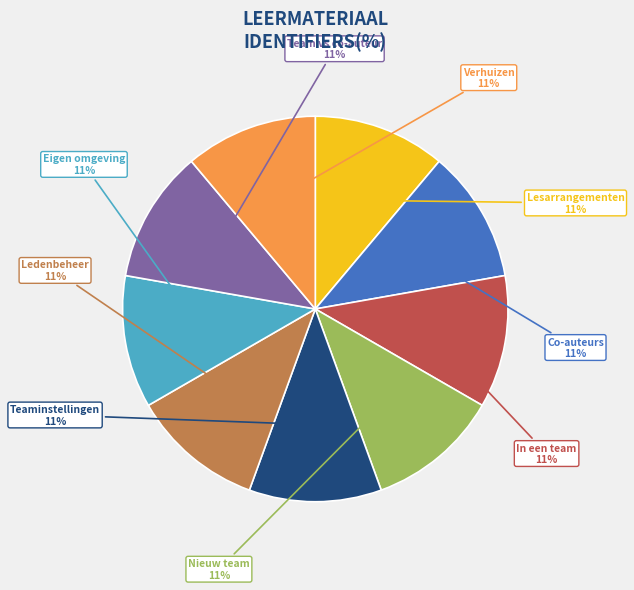

Approximately how many times larger is the value at Teaminstellingen compared to Verhuizen?

1.0